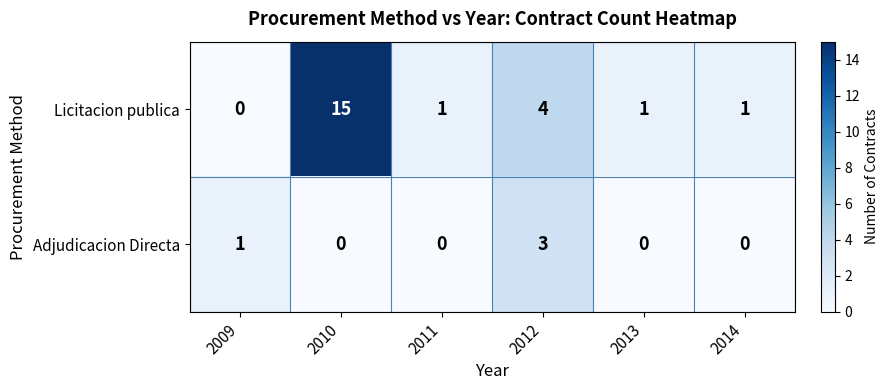

The Licitacion publica series shows 5 at 2012. True or false?

False